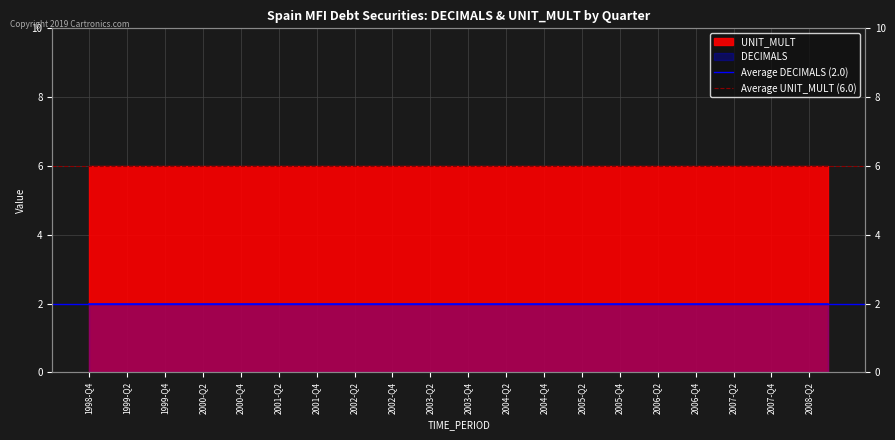

Where is Average UNIT_MULT (6.0) nearest to the value 6?

1998-Q4